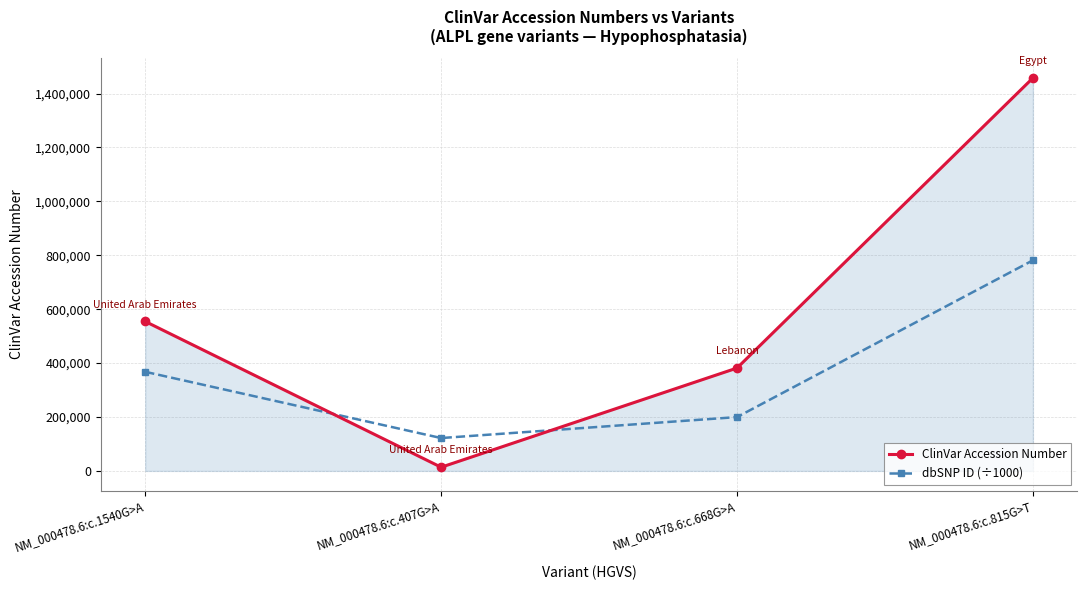

Rank the series by their average value, from lowest to highest.

dbSNP ID (÷1000), ClinVar Accession Number